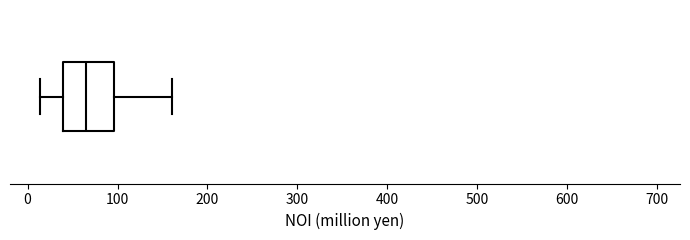

Where is the left edge of the box on the x-axis? The values are not printed on the chart, so give them approximately, as read against the axis.

40